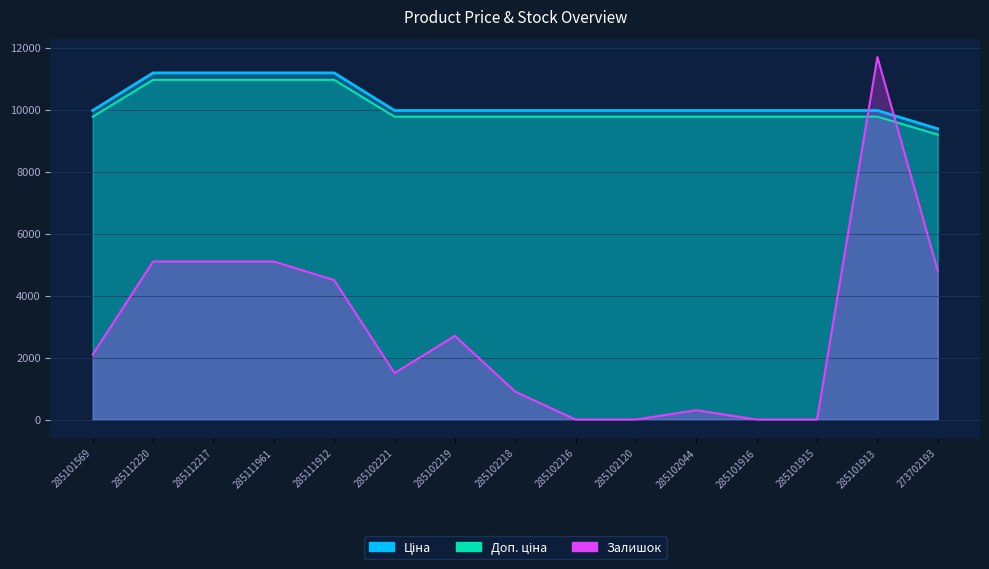

Between 285111912 and 285102219, which series saw the biggest shift?

Залишок